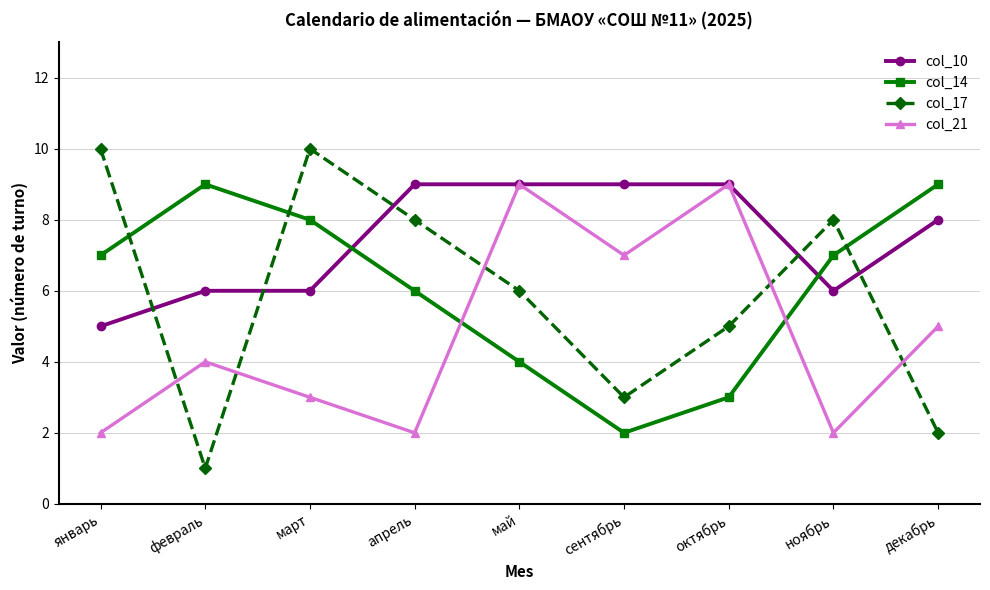

What is the smallest value displayed?

1